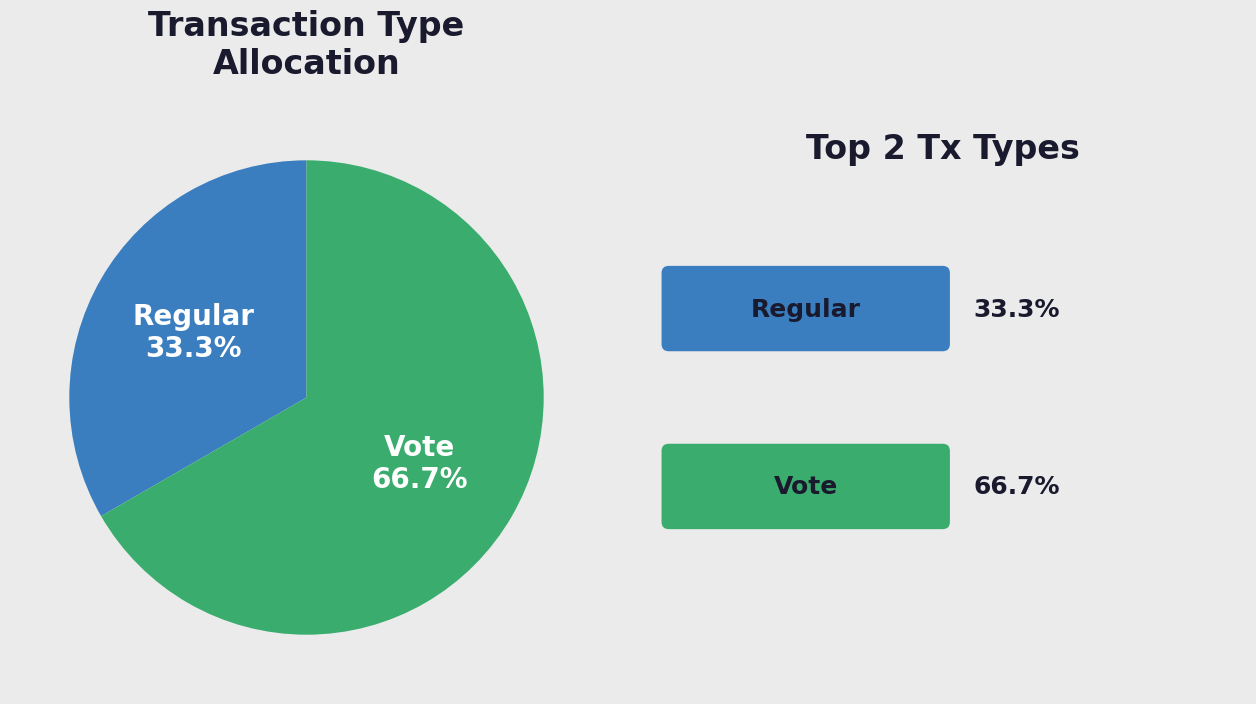

To the nearest percent, what is the combined percentage of Regular and Vote?

100%